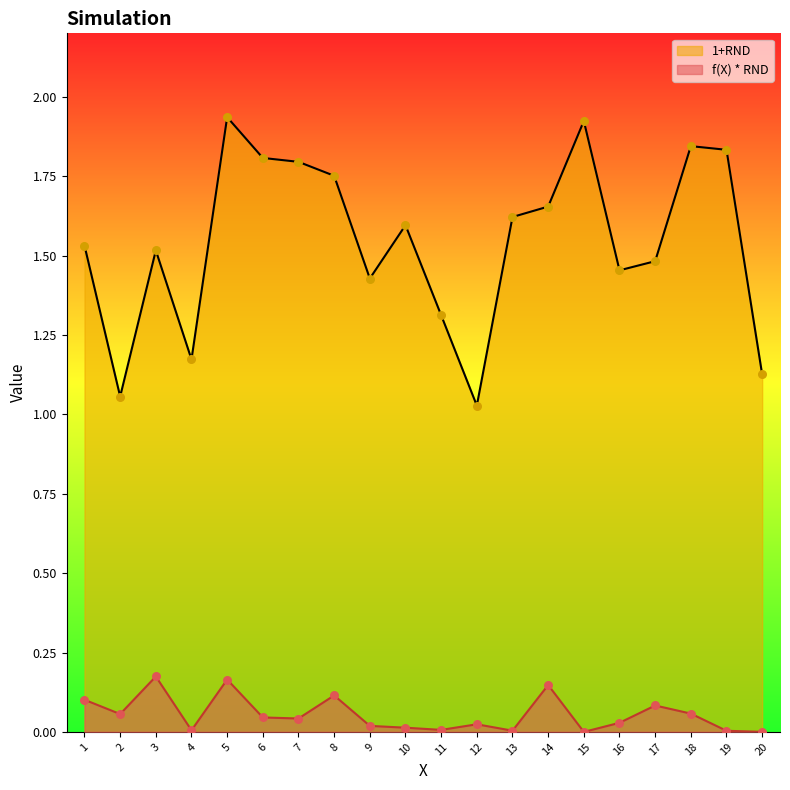

At how many categories does at least one series exceed 0?

20